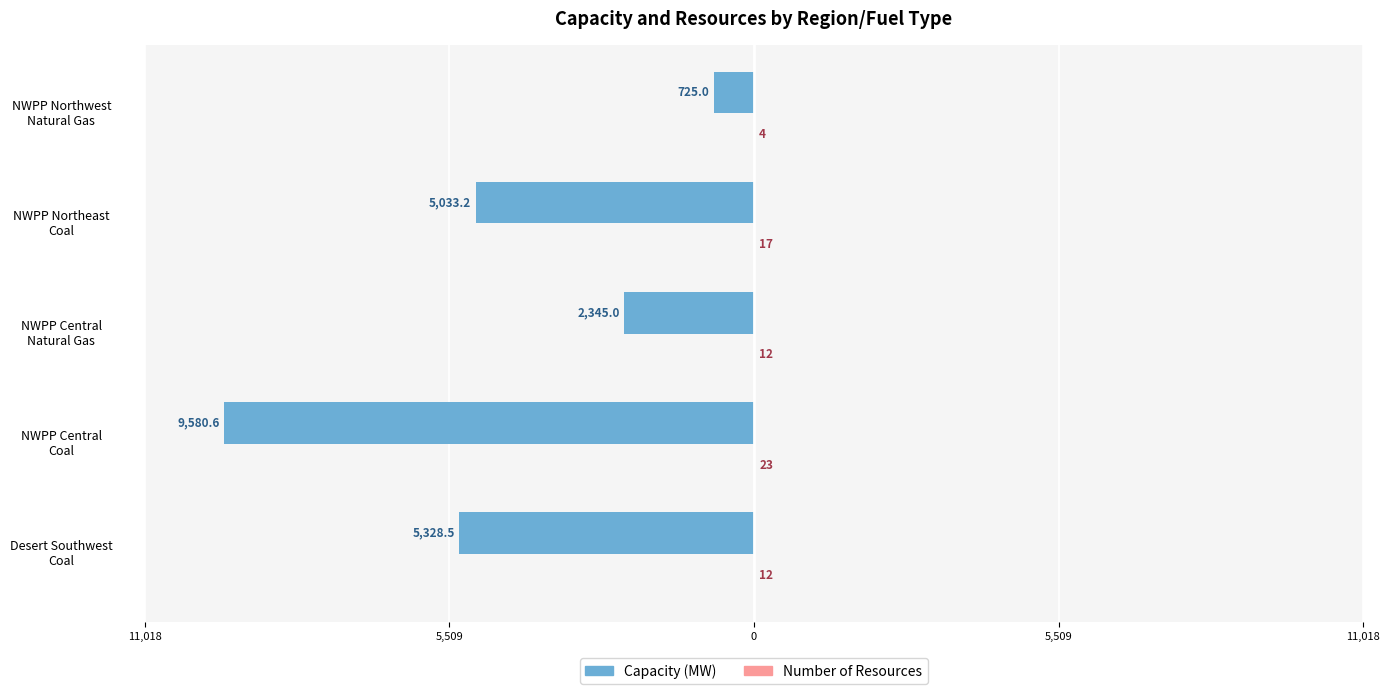

Count the number of data series in this chart.

2